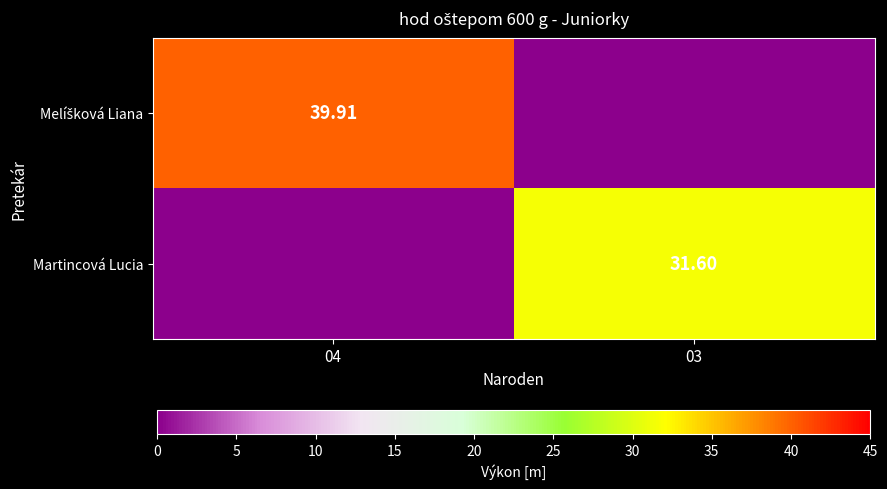

Where does the Melíšková Liana series first go above 39?

04